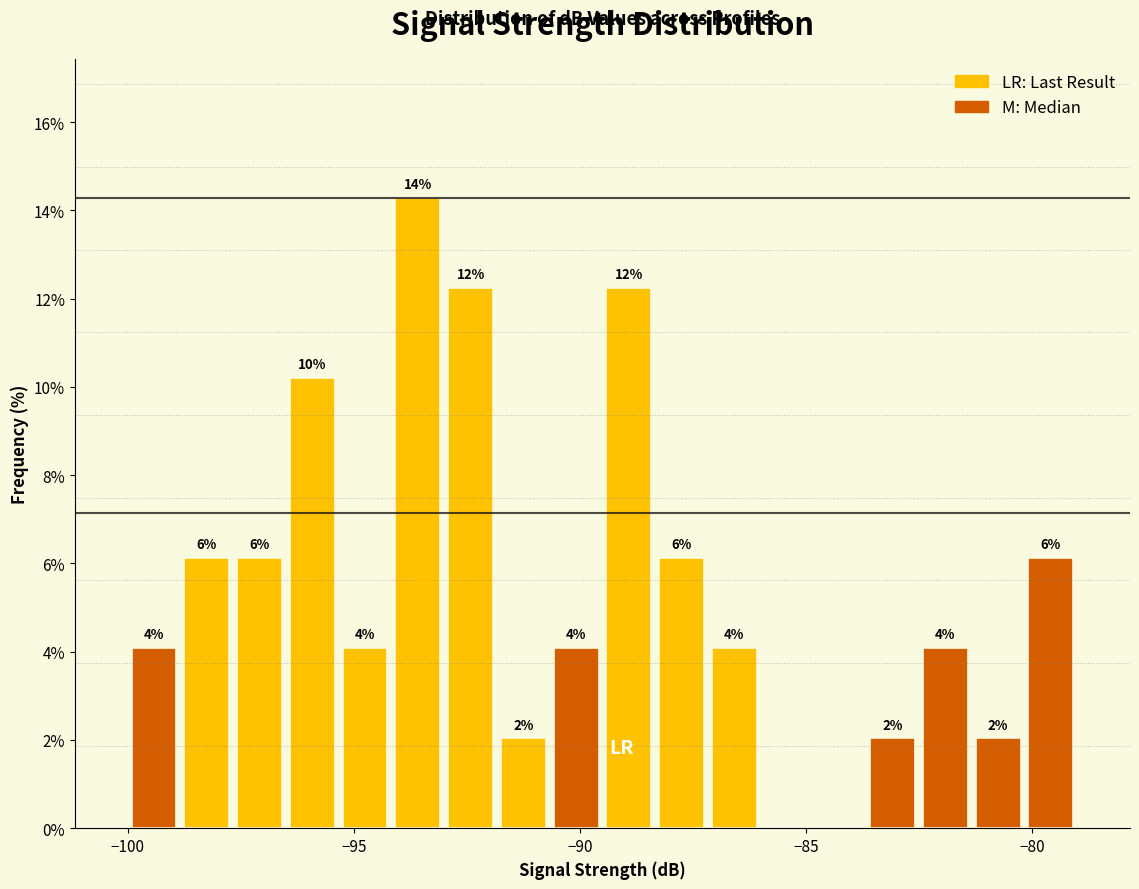

Around what value on the x-axis is the tallest bar? Give the approximate position of its centre, as read against the axis.

-93.5